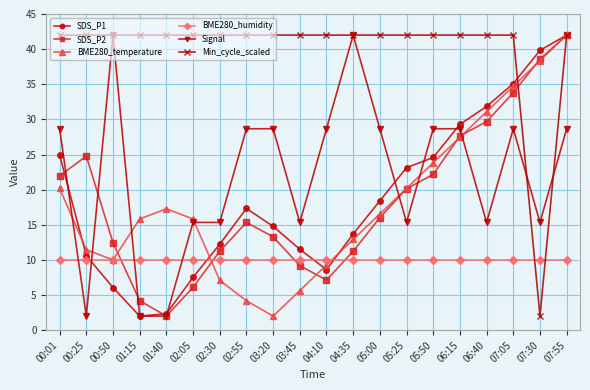

Where is the first local maximum for BME280_temperature?

01:40